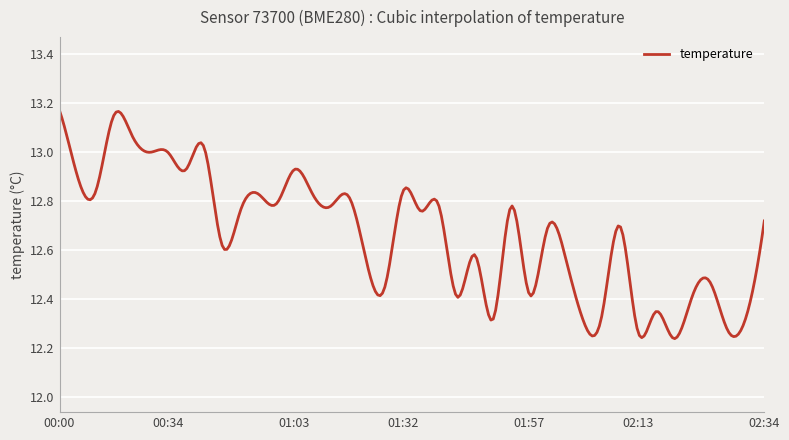

What is the difference between the maximum and minimum values?

0.9